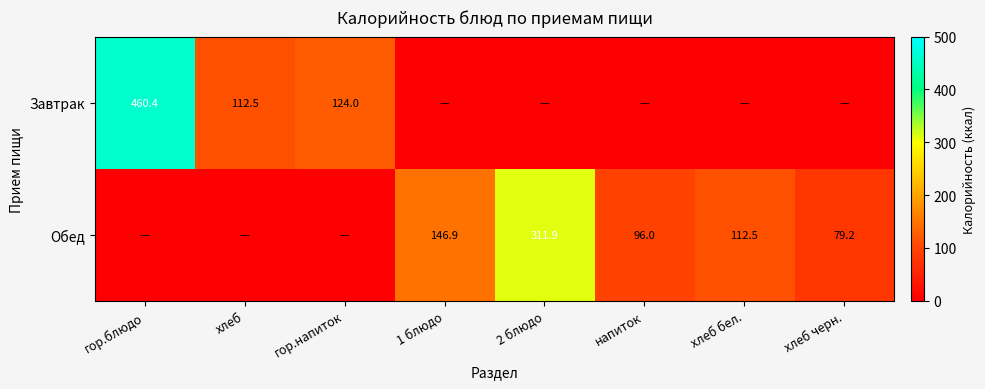

Is it true that Завтрак equals 66.0 at хлеб?

False